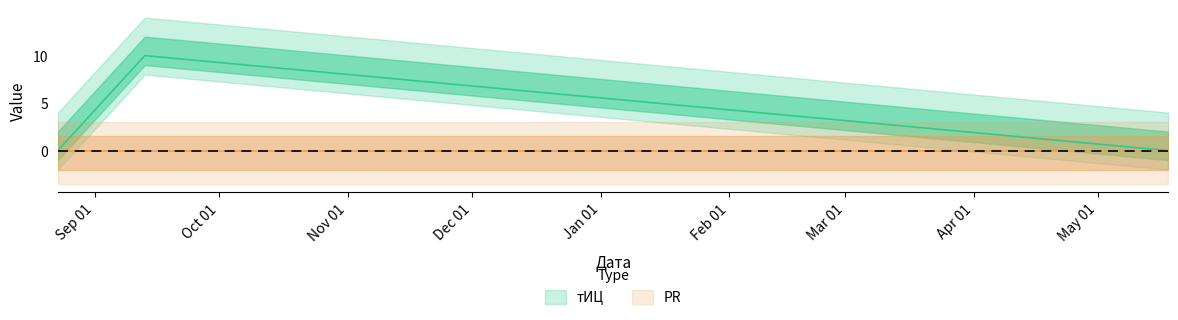

At which category does the chart reach its minimum across all series?

2016-08-23